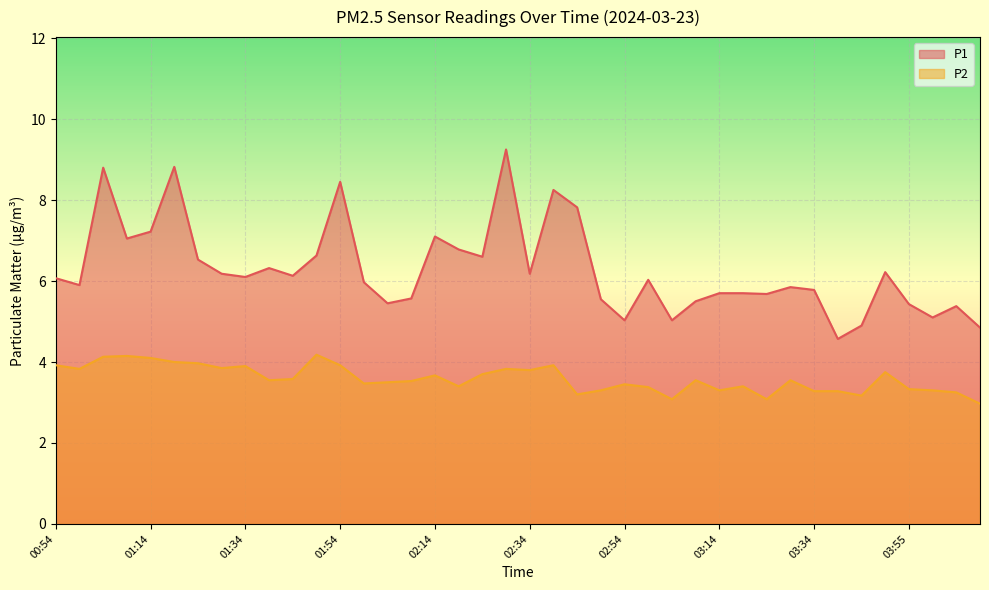

Reading left to right, what are all the values shown in this chart?

P1: 6.1	5.9	8.8	7.0	7.2	8.8	6.5	6.2	6.1	6.3	6.1	6.6	8.4	6.0	5.5	5.6	7.1	6.8	6.6	9.2	6.2	8.2	7.8	5.5	5.0	6.0	5.0	5.5	5.7	5.7	5.7	5.8	5.8	4.6	4.9	6.2	5.4	5.1	5.4	4.8
P2: 3.9	3.8	4.1	4.2	4.1	4.0	4.0	3.9	3.9	3.5	3.6	4.2	3.9	3.5	3.5	3.5	3.7	3.4	3.7	3.8	3.8	3.9	3.2	3.3	3.5	3.4	3.1	3.5	3.3	3.4	3.1	3.5	3.3	3.3	3.2	3.8	3.3	3.3	3.2	3.0